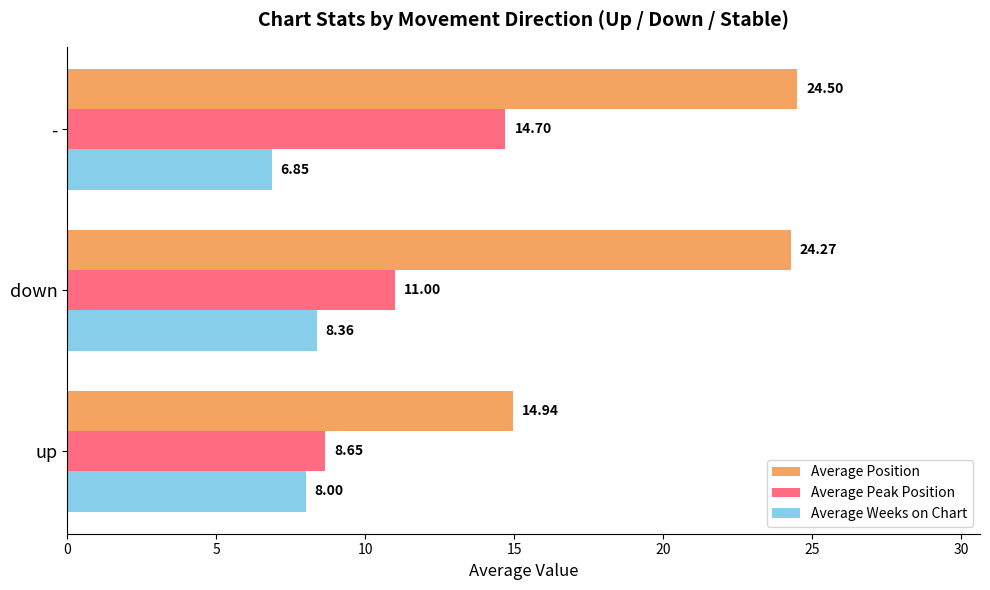

At which category is the sum across all series the highest?

-